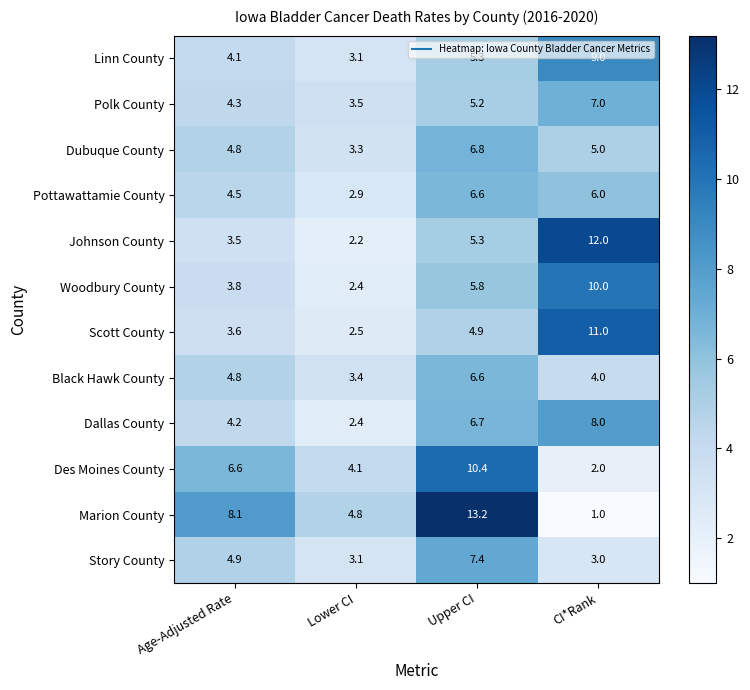

What is the minimum value shown in the chart?

1.0